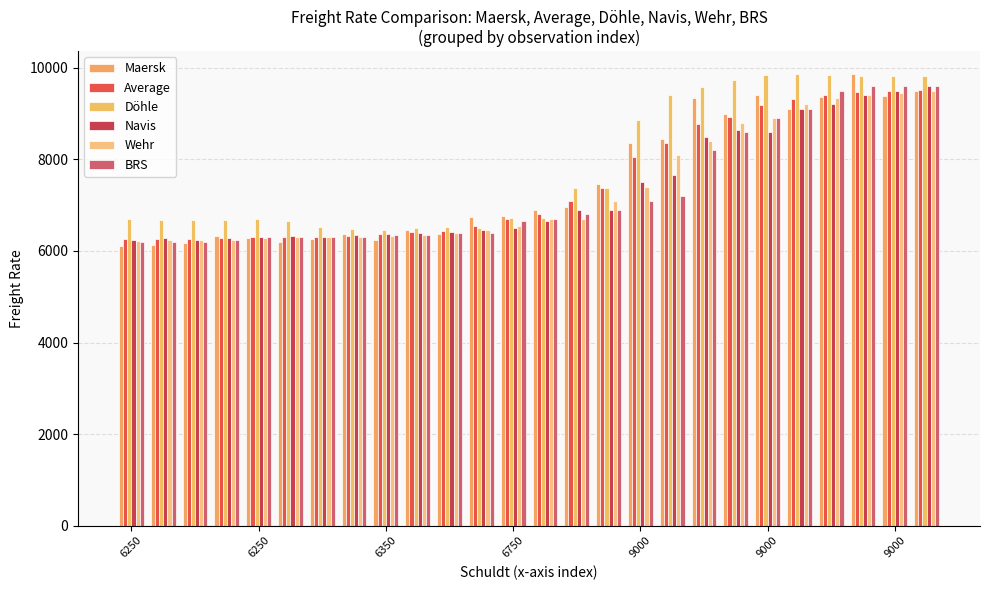

What is the sum of all Average values?

194611